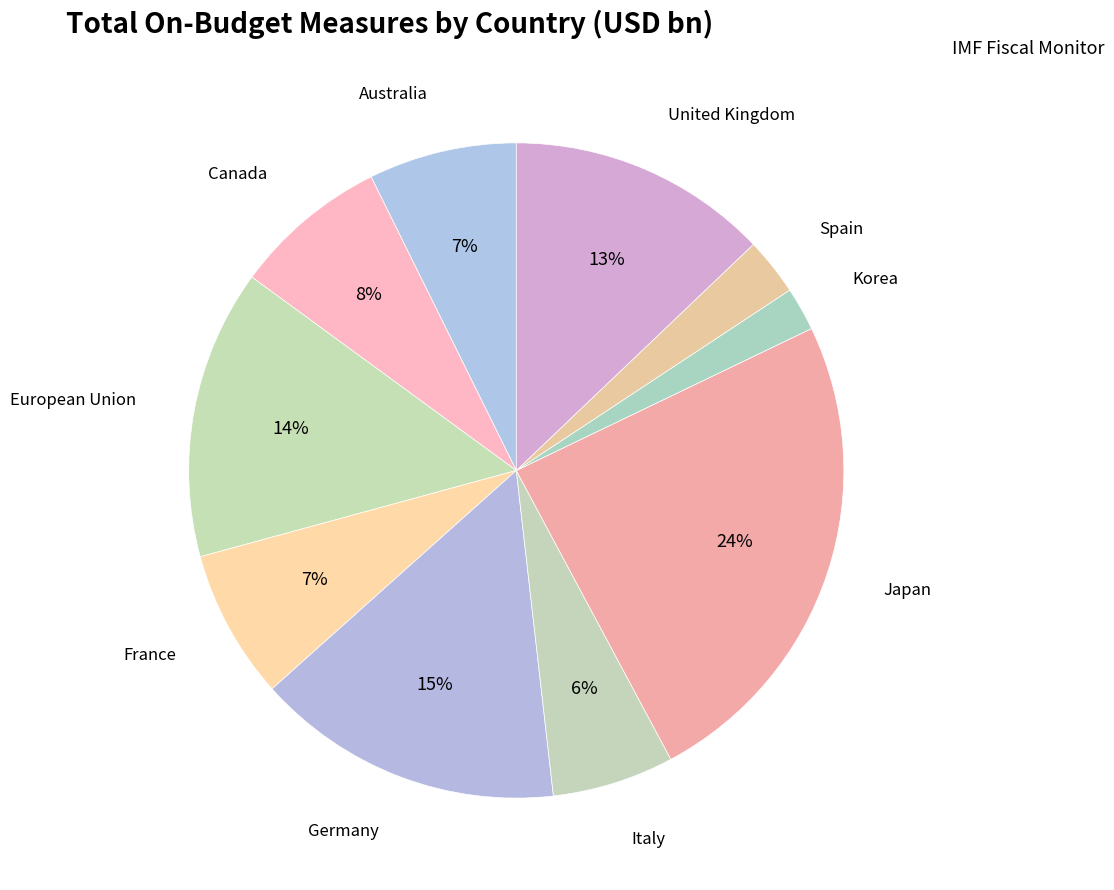

True or false: Korea accounts for 8% of the total.

False